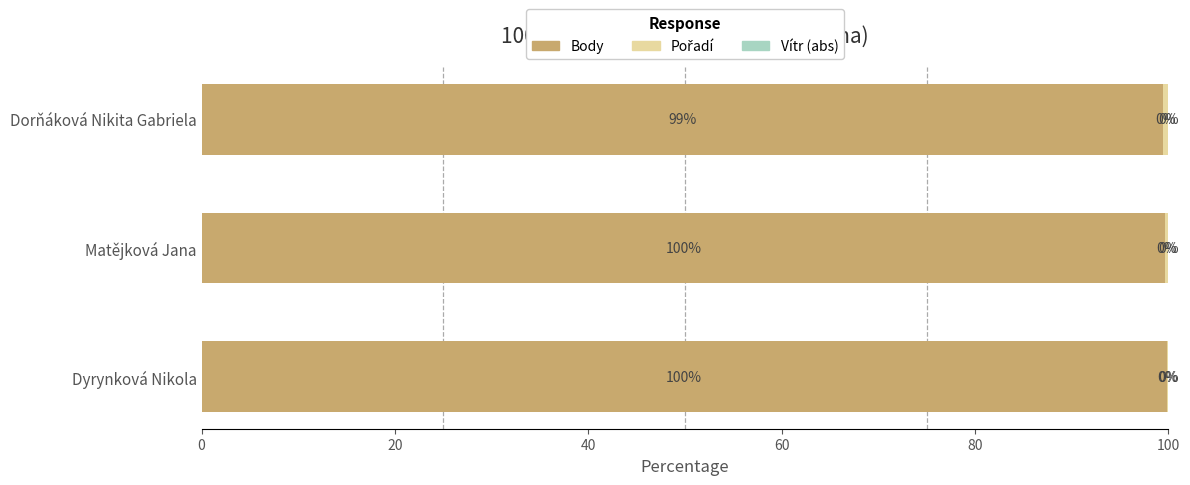

How many data points does each series have?

3